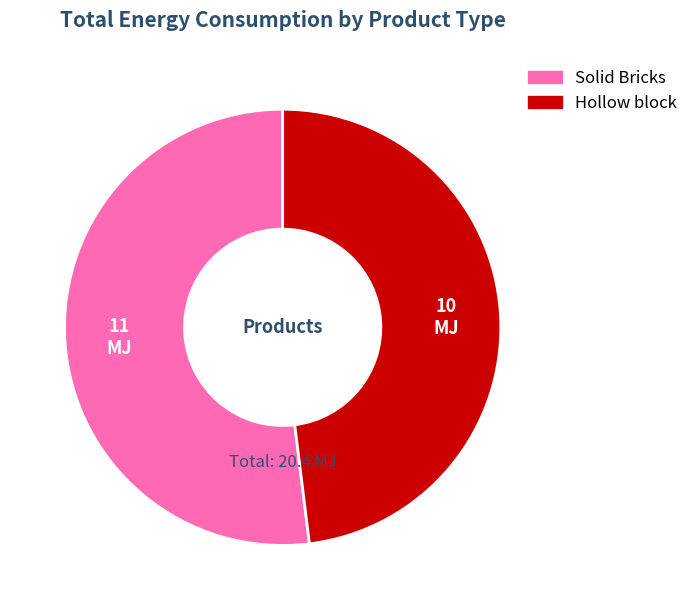

Is the sum of Hollow block and Solid Bricks greater than half?

Yes